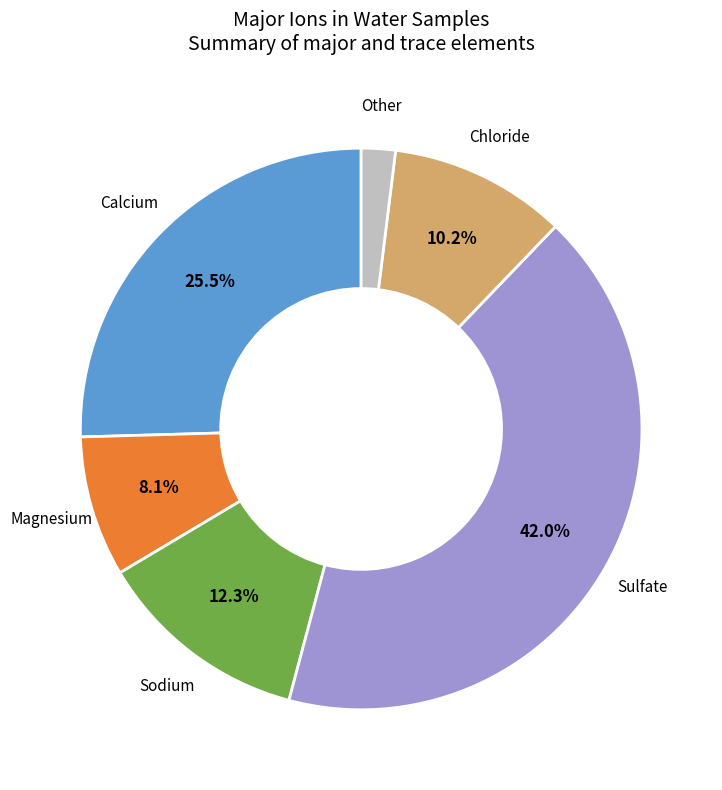

Does any single category account for the majority?

No